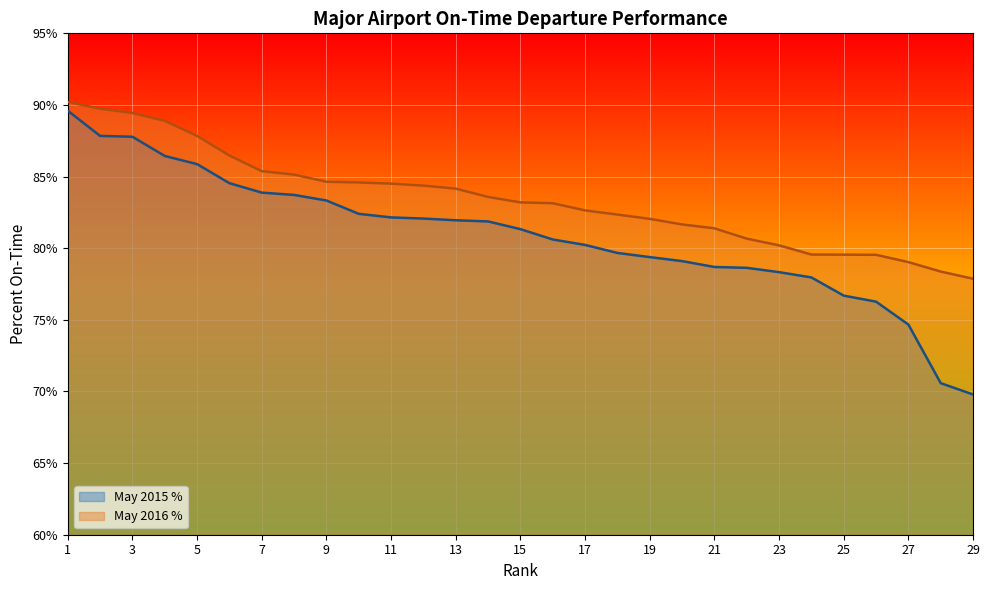

Where does the May 2015 % series first go above 81?

1